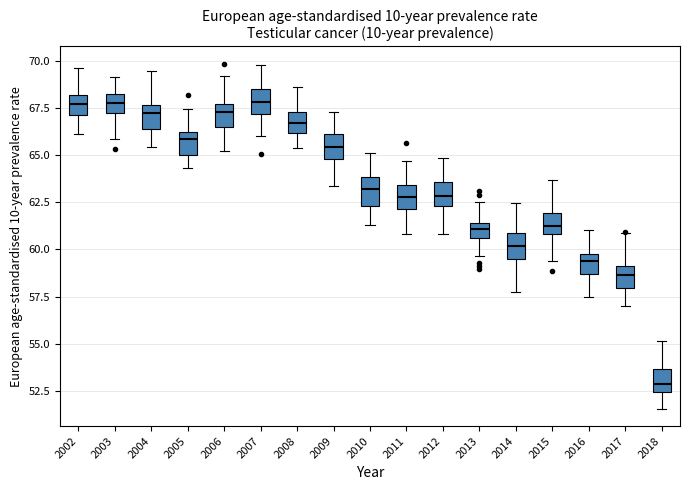

Reading left to right, read every box against the y-axis: the position of its median line, the range the box covers, and the ends of its whiskers. The values are not printed on the chart, so give them approximately, as read against the axis.

2002: median 67.5, box 67.0 to 68.0, whiskers 66.0 to 69.5
2003: median 67.5, box 67.0 to 68.0, whiskers 66.0 to 69.0
2004: median 67.0, box 66.5 to 67.5, whiskers 65.5 to 69.5
2005: median 66.0 (just below the box's upper edge), box 65.0 to 66.0, whiskers 64.5 to 67.5
2006: median 67.5 (inside the box), box 66.5 to 67.5, whiskers 65.0 to 69.0
2007: median 68.0, box 67.0 to 68.5, whiskers 66.0 to 70.0
2008: median 66.5, box 66.0 to 67.5, whiskers 65.5 to 68.5
2009: median 65.5, box 65.0 to 66.0, whiskers 63.5 to 67.5
2010: median 63.0, box 62.5 to 64.0, whiskers 61.5 to 65.0
2011: median 63.0, box 62.0 to 63.5, whiskers 61.0 to 64.5
2012: median 63.0, box 62.5 to 63.5, whiskers 61.0 to 65.0
2013: median 61.0, box 60.5 to 61.5, whiskers 59.5 to 62.5
2014: median 60.0, box 59.5 to 61.0, whiskers 57.5 to 62.5
2015: median 61.0 (inside the box), box 61.0 to 62.0, whiskers 59.5 to 63.5
2016: median 59.5, box 58.5 to 60.0, whiskers 57.5 to 61.0
2017: median 58.5, box 58.0 to 59.0, whiskers 57.0 to 61.0
2018: median 53.0, box 52.5 to 53.5, whiskers 51.5 to 55.0